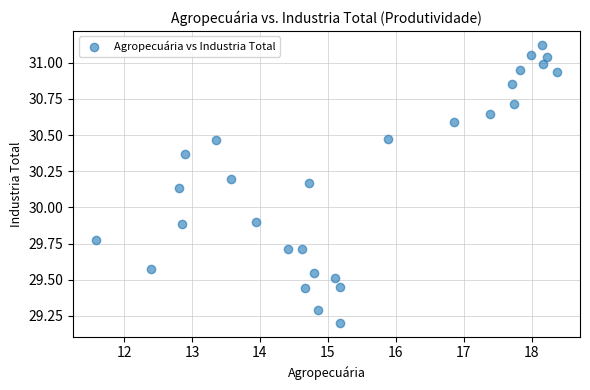

What is the range of X values (max minus min)?

6.8